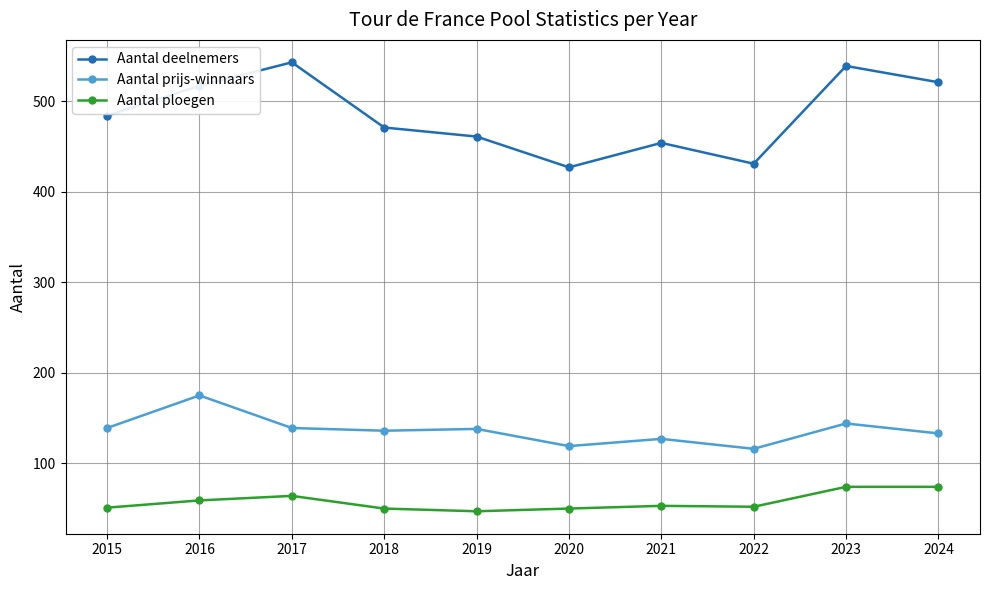

True or false: Aantal prijs-winnaars and Aantal ploegen cross at least once.

False